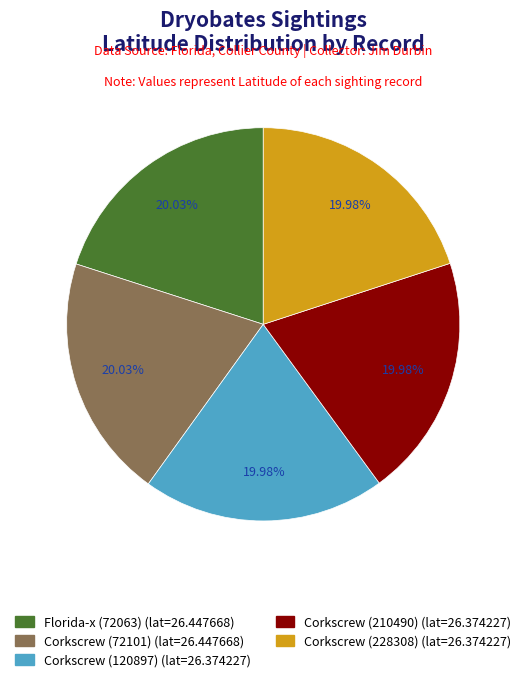

How many slices are in this pie chart?

5